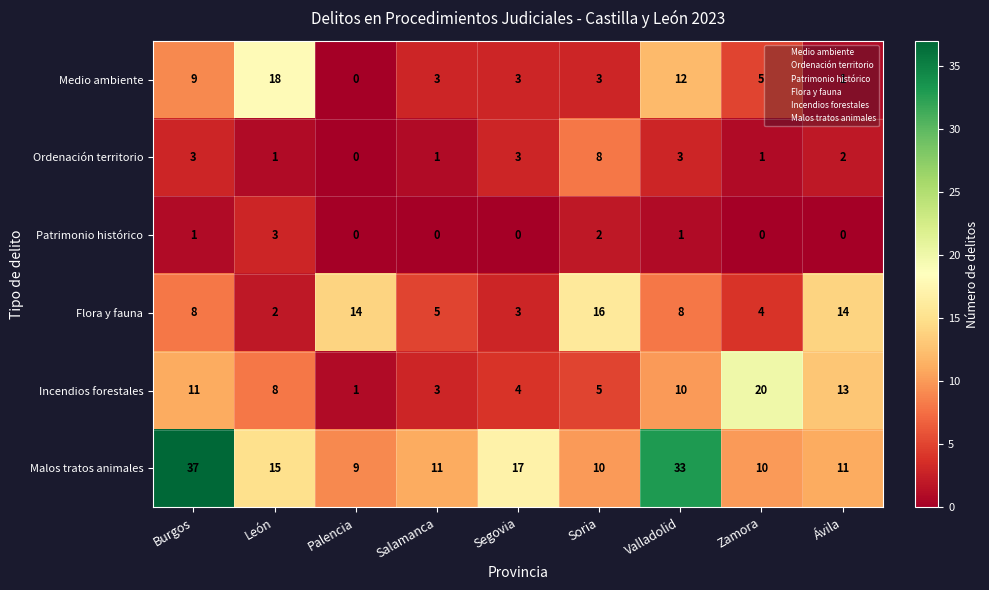

Is it true that Ordenación territorio equals -2 at Palencia?

False